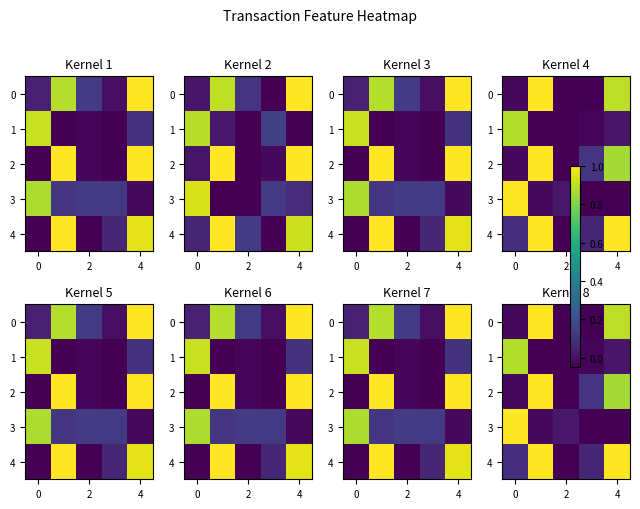

What is the difference between the maximum and minimum values in the row_1 series?

0.9